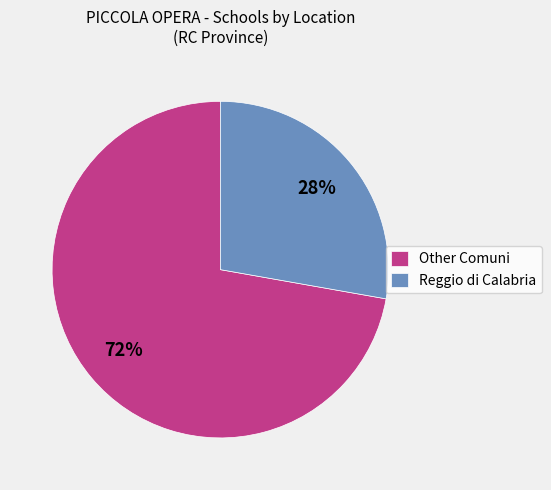

How many slices are in this pie chart?

2